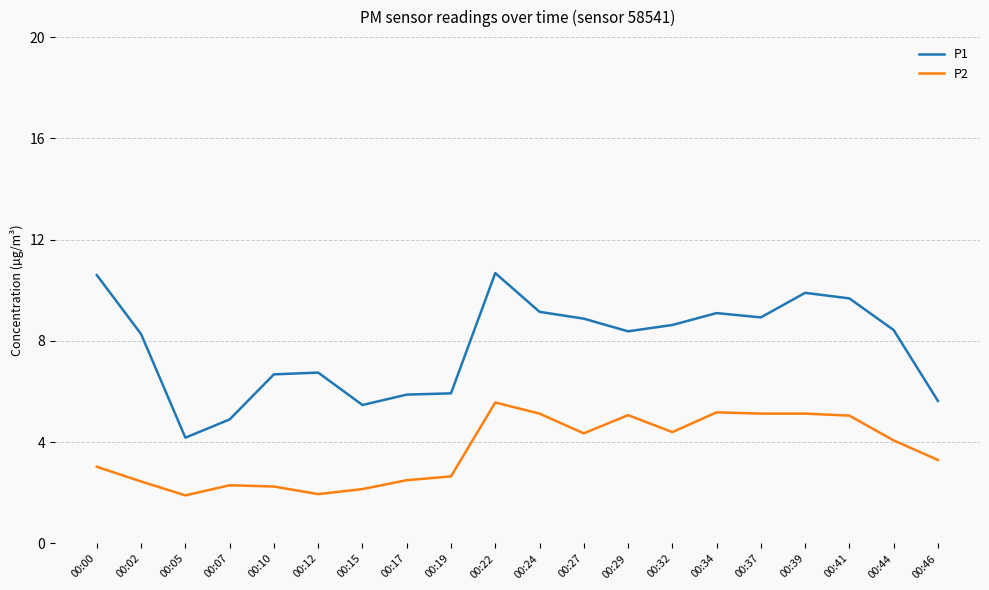

True or false: P2 has more than 0 points higher than both neighbors.

True